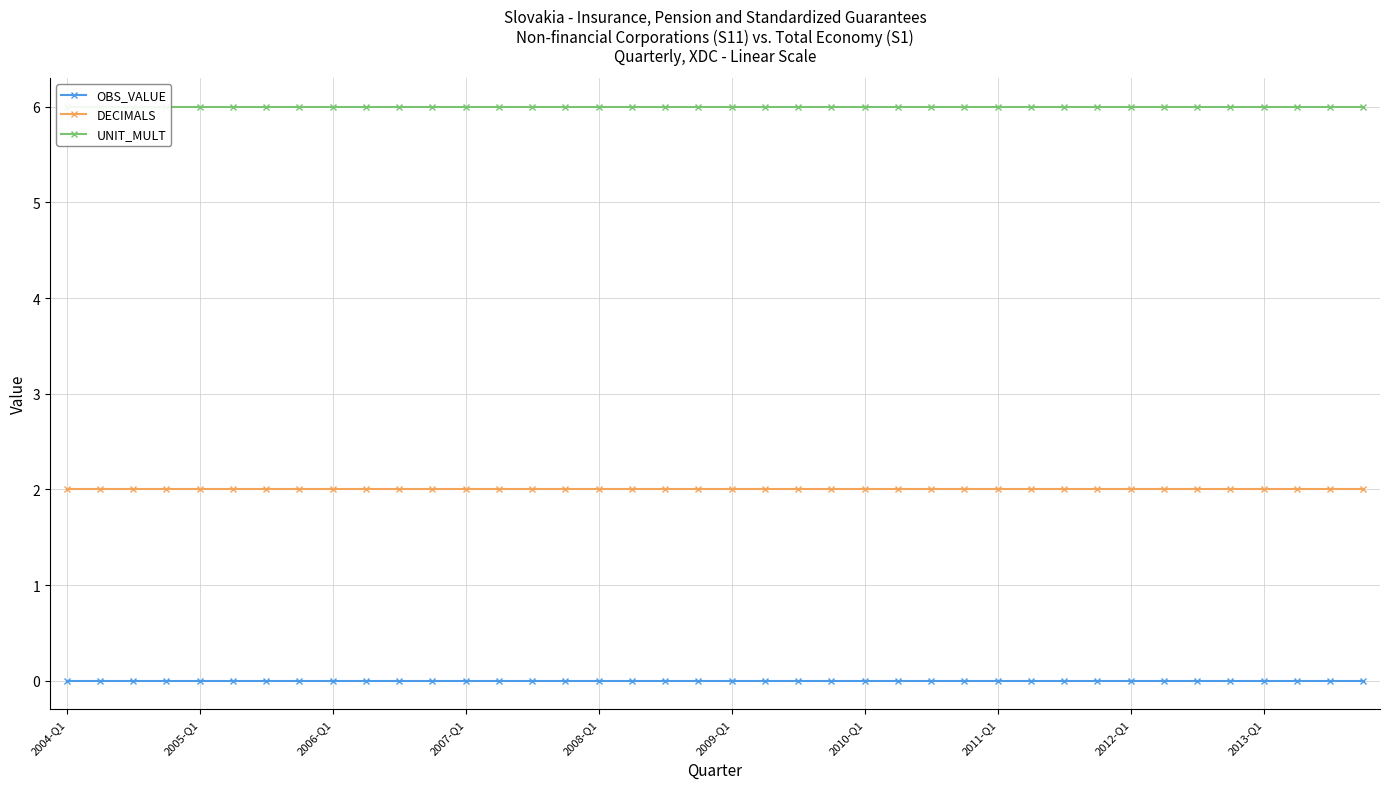

Where is DECIMALS nearest to the value 2?

2004-Q1